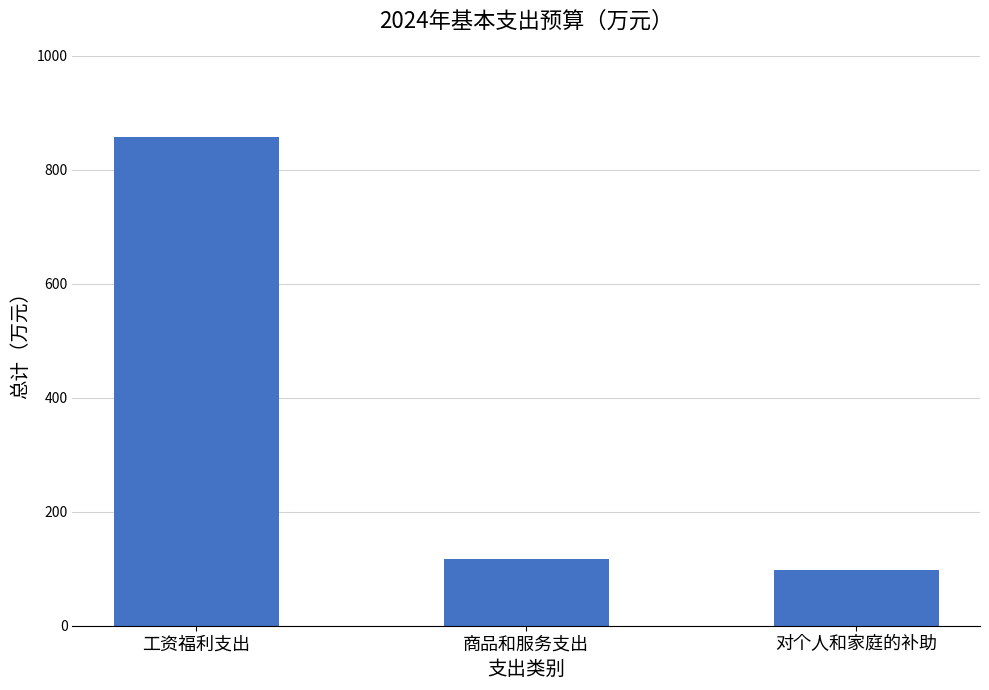

What is the smallest value displayed?

97.2